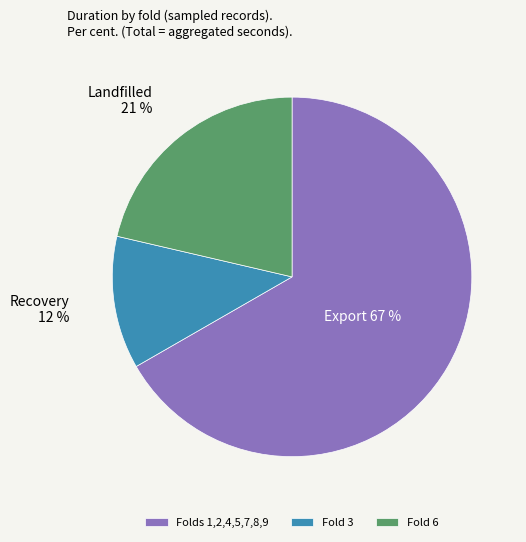

How many segments does this pie chart have?

3